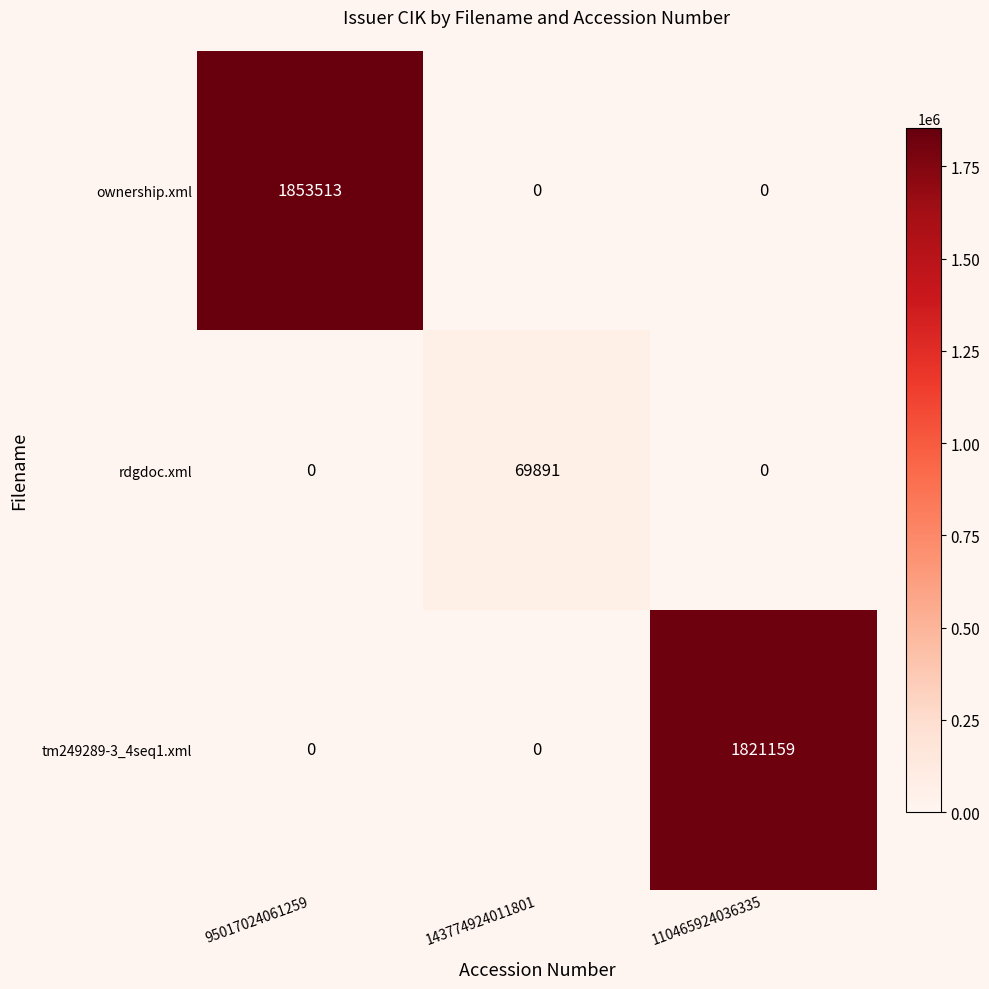

Count the tm249289-3_4seq1.xml values in the range 0 to 1821159.

3